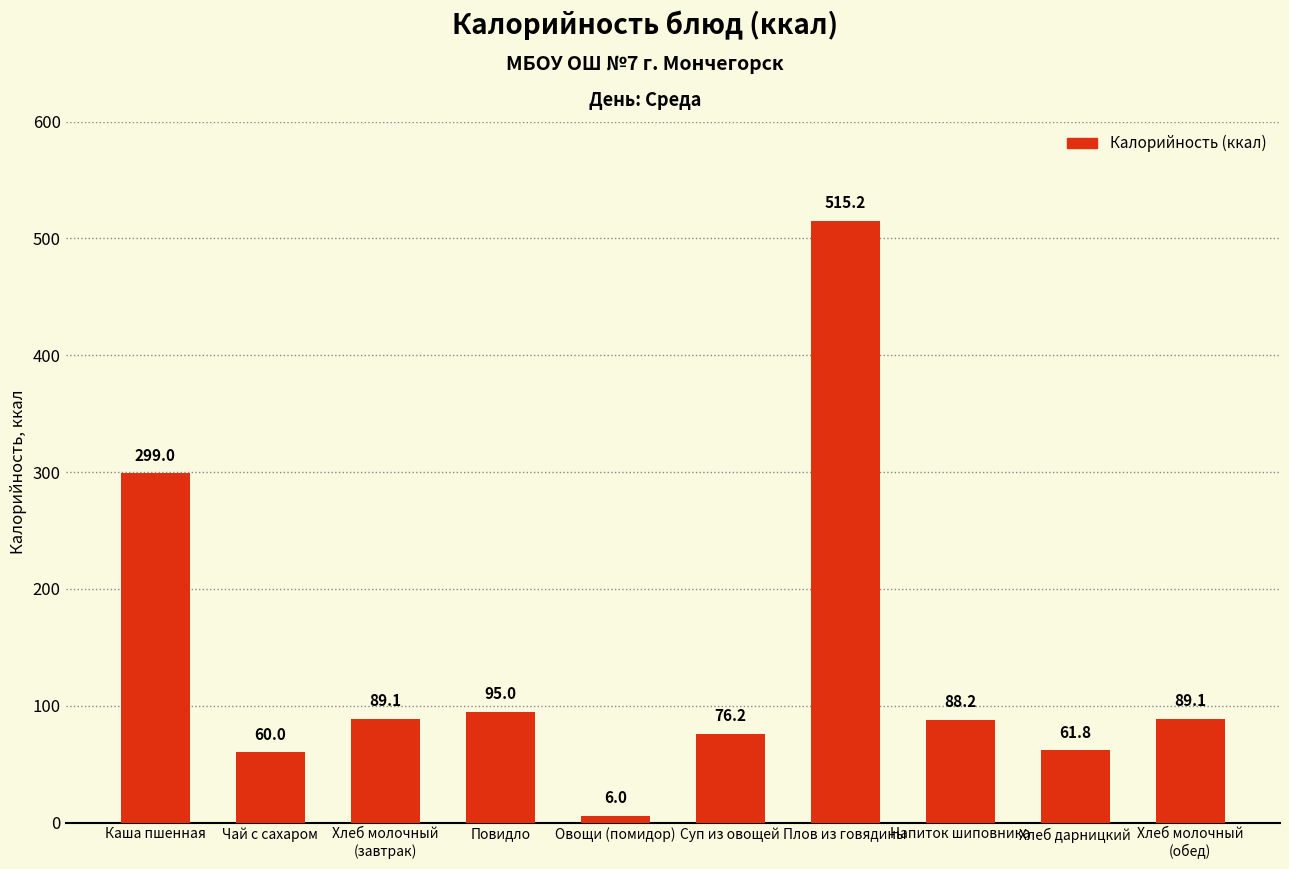

What is the difference between the maximum and minimum values?

509.2